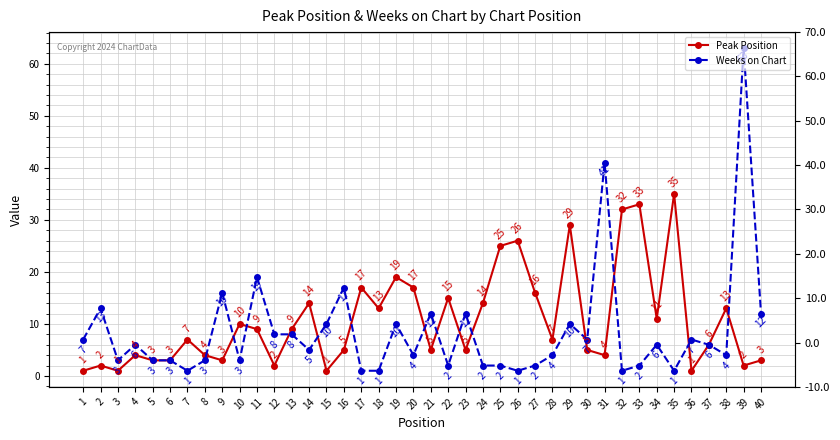

How many interior local valleys does the Weeks on Chart series have?

11